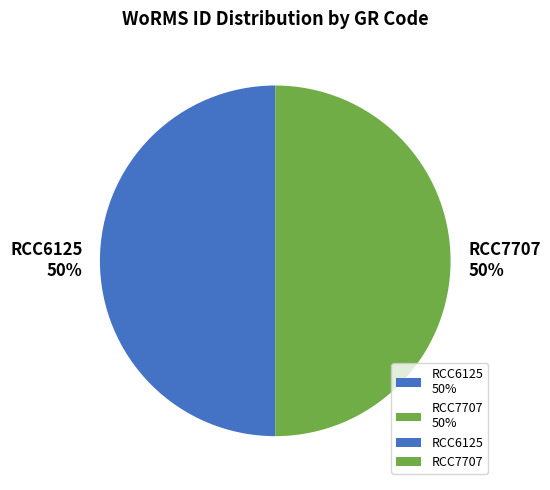

Is the sum of RCC6125 50% and RCC7707 50% greater than half?

Yes